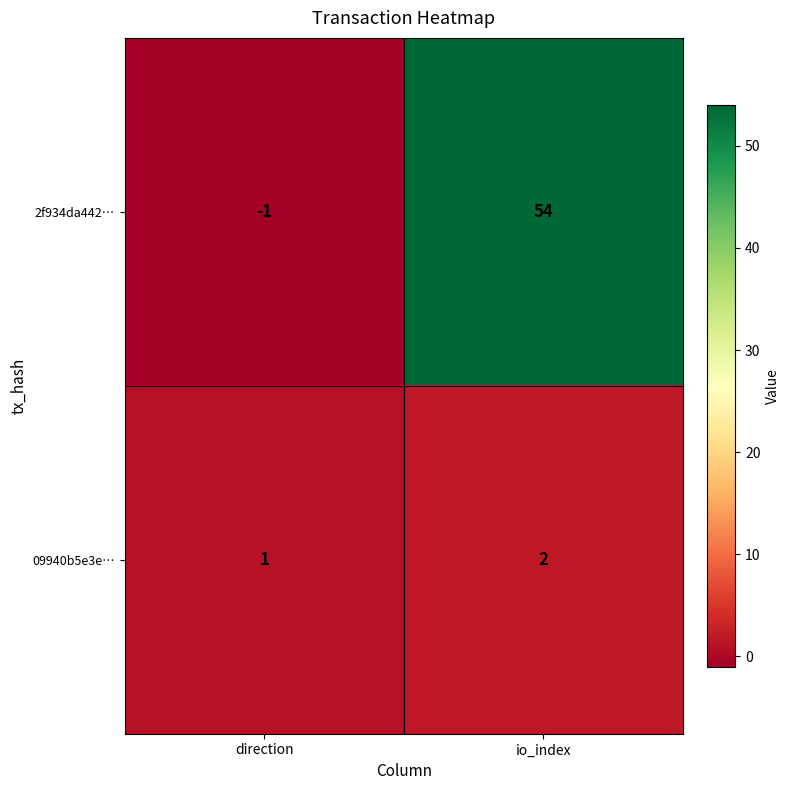

Reading left to right, list all the values displayed in this chart.

2f934da442…: direction=-1	io_index=54
09940b5e3e…: direction=1	io_index=2